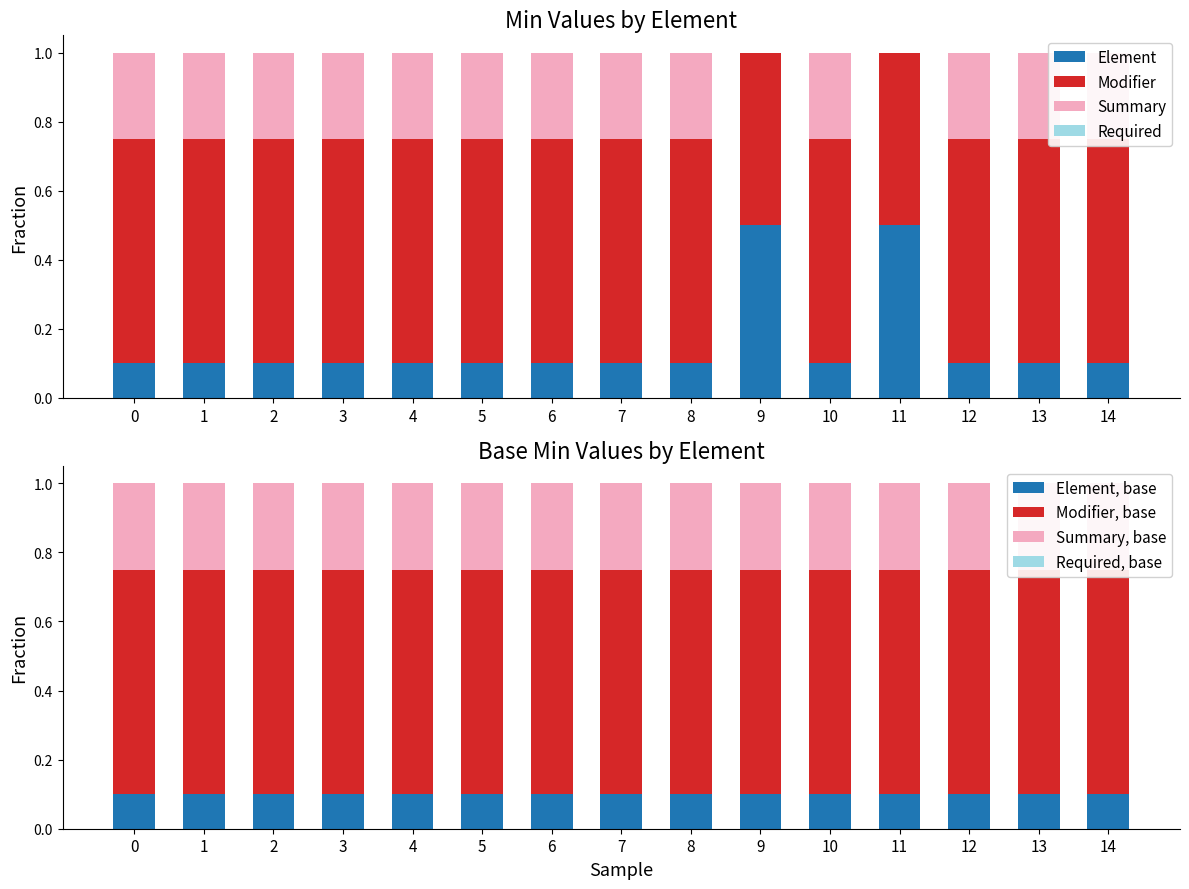

The value at 9 is 0.9. True or false?

False